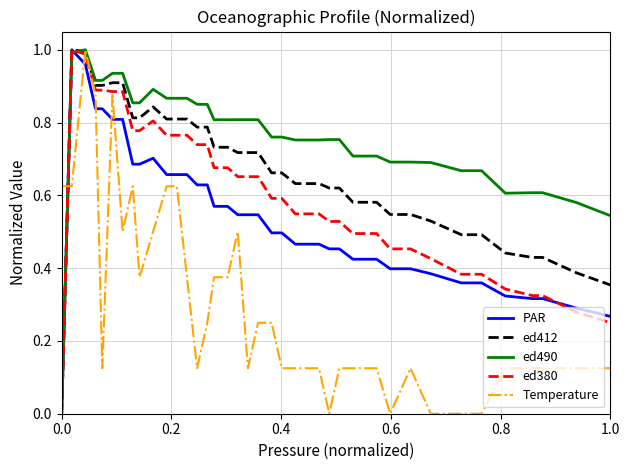

Which series has the largest total across all categories?

ed490